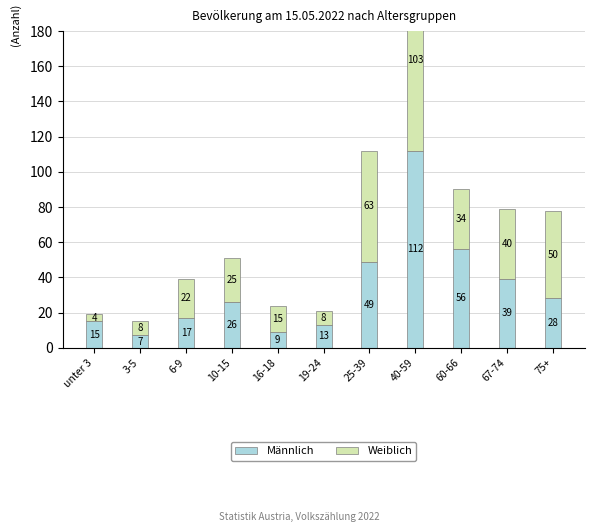

Where does the Weiblich series first go above 25?

25-39